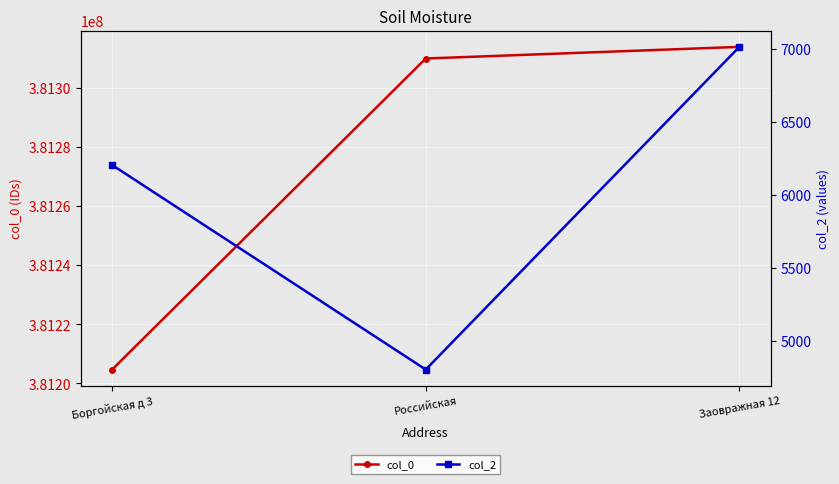

Is it true that col_2 equals 6203.7 at Боргойская д 3?

True